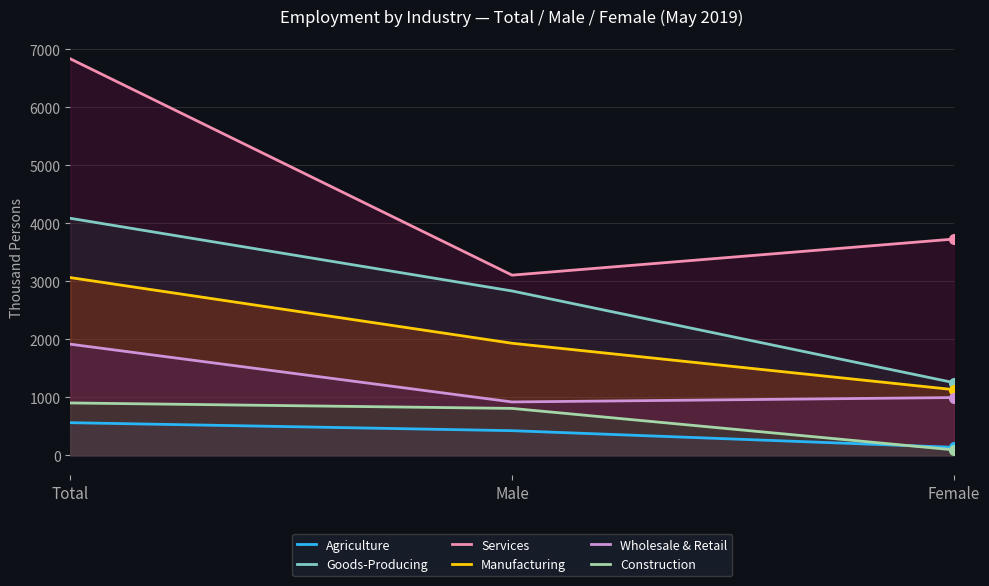

At how many categories does at least one series exceed 4943?

1